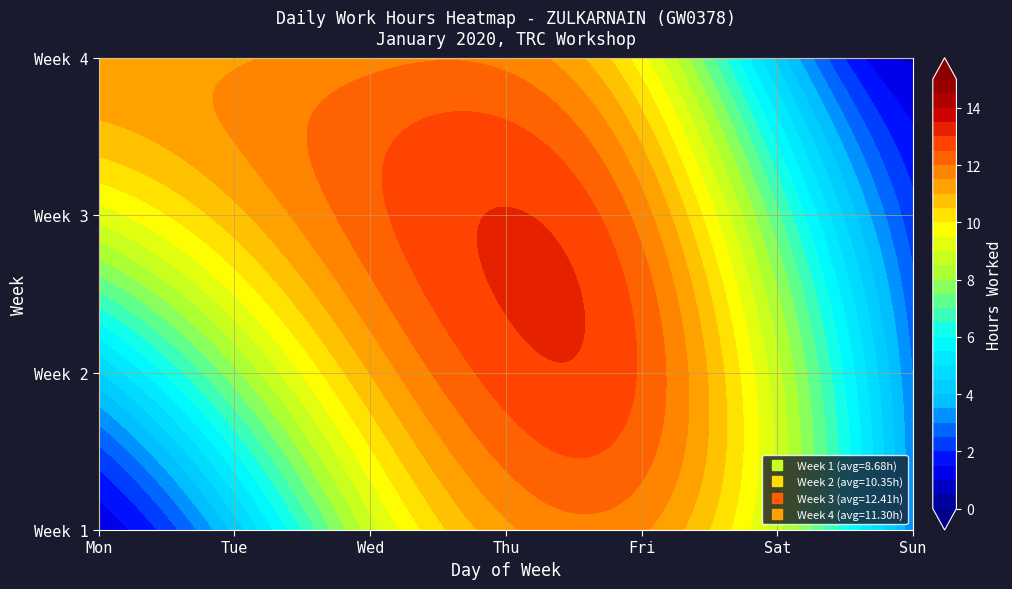

What is the difference between the maximum and minimum values in the 1 series?

11.3